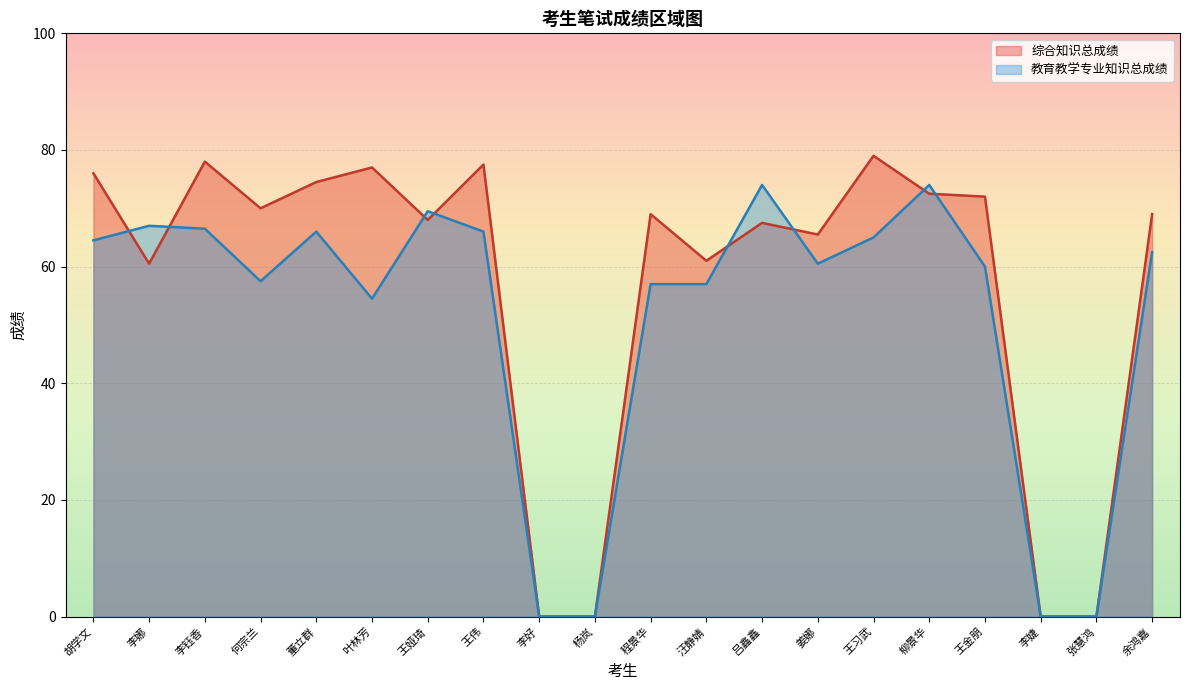

Between which two adjacent categories do 综合知识总成绩 and 教育教学专业知识总成绩 first intersect?

胡学文 and 李娜